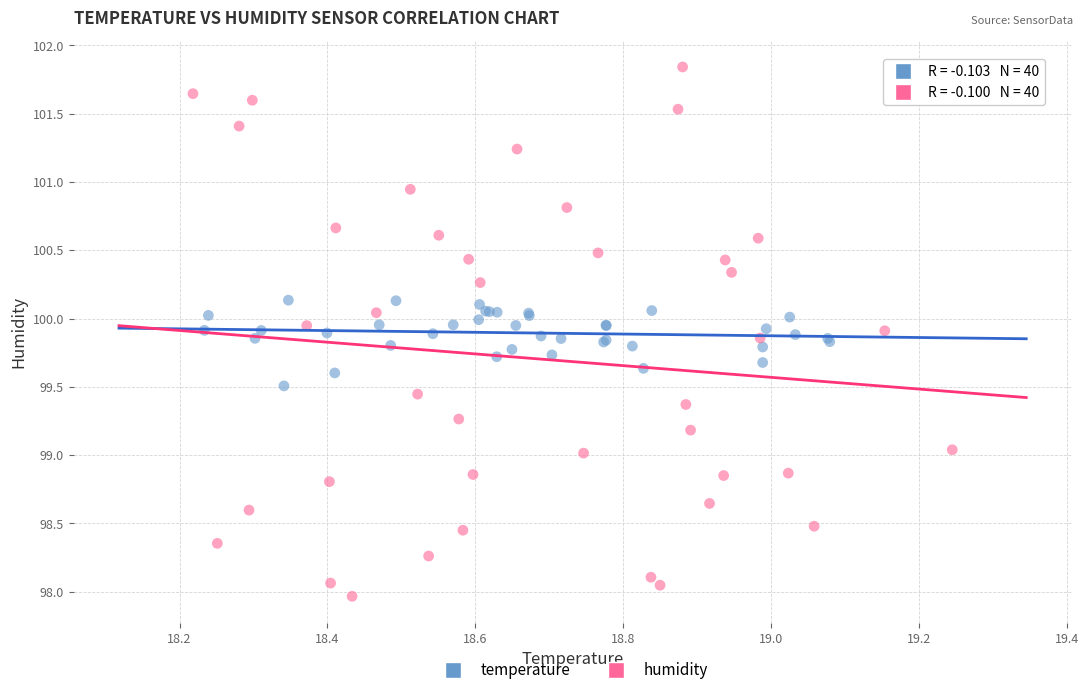

Which series has the largest Y range (max minus min)?

humidity